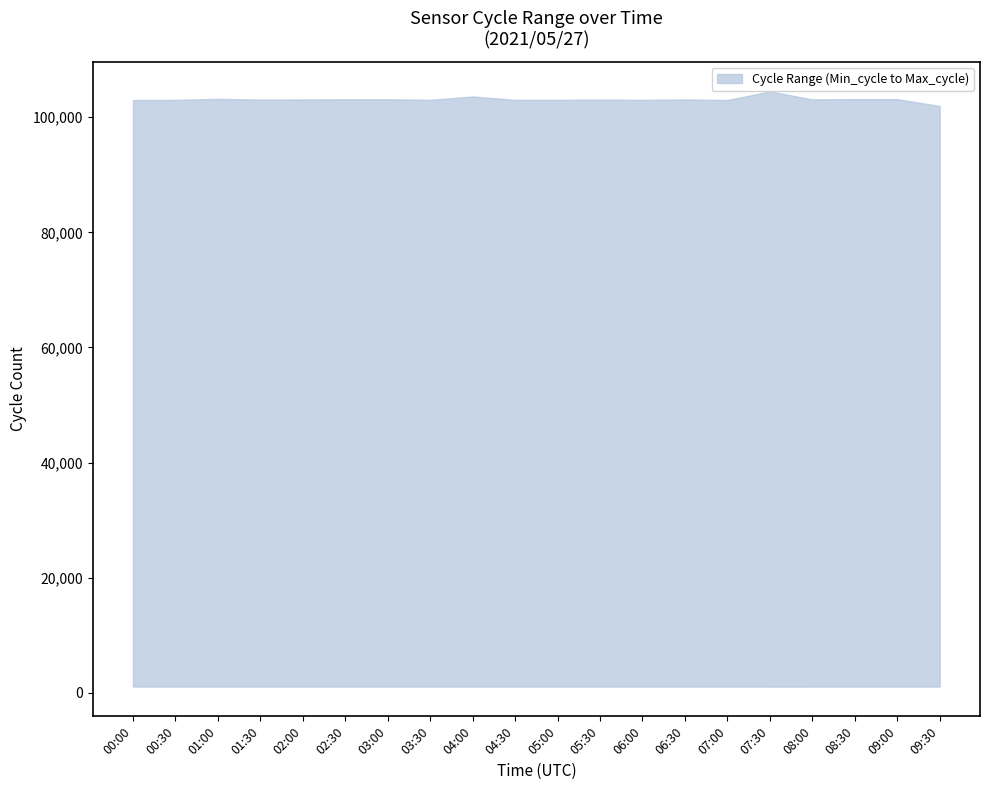

What is the label of the 14th point from the left?

06:30